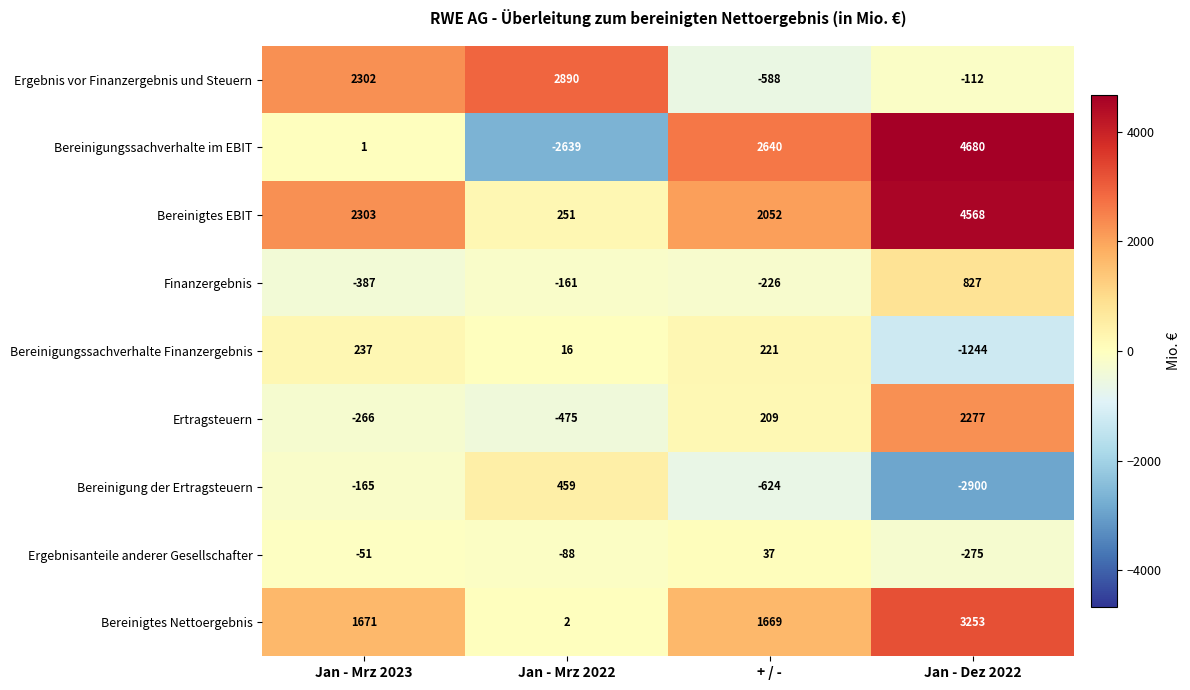

What value does the Bereinigungssachverhalte im EBIT series have at Jan - Dez 2022?

4680